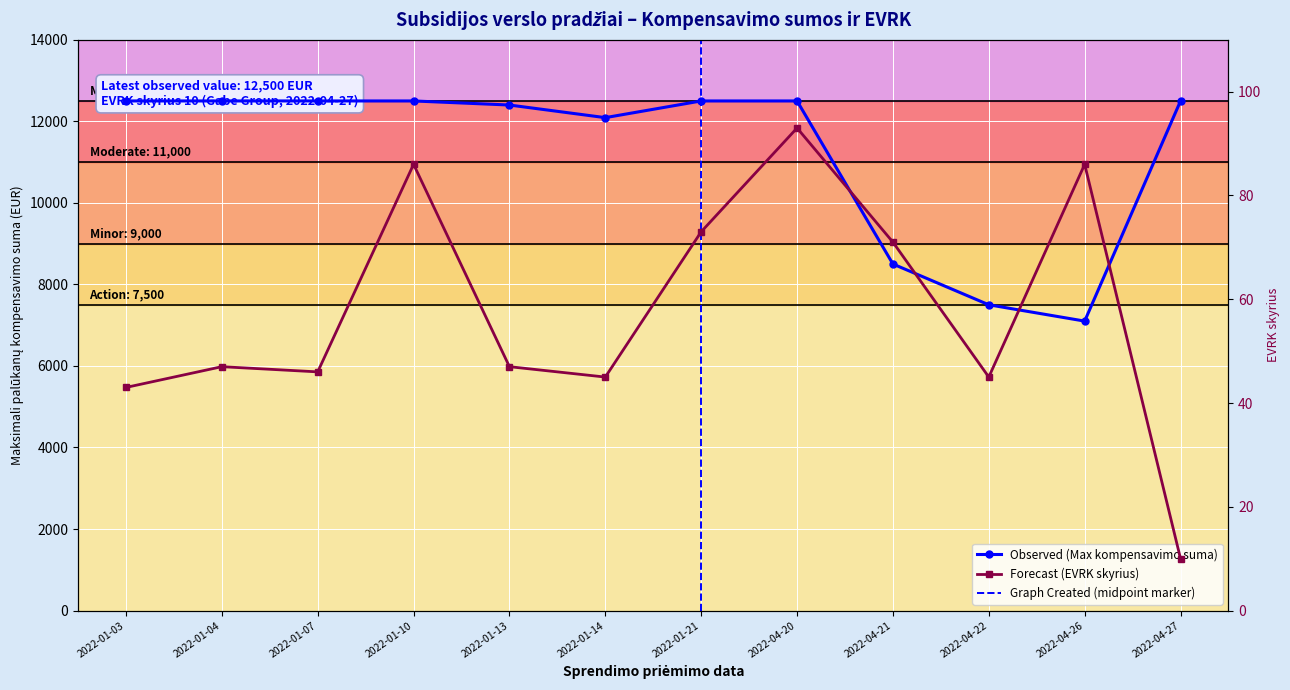

What is the spread (max minus min) of values at 2022-04-26?

7014.0